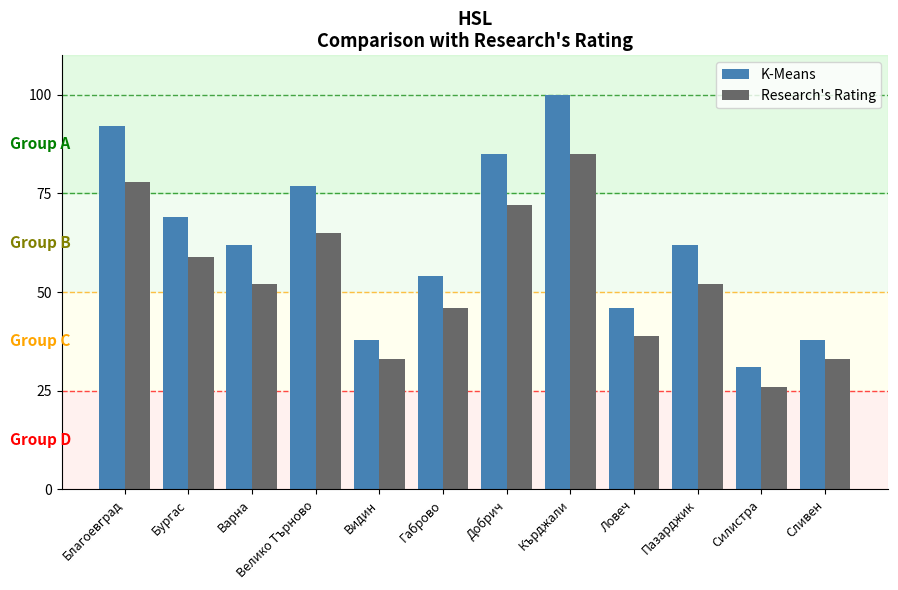

What is the difference between the K-Means values at Ловеч and Силистра?

15